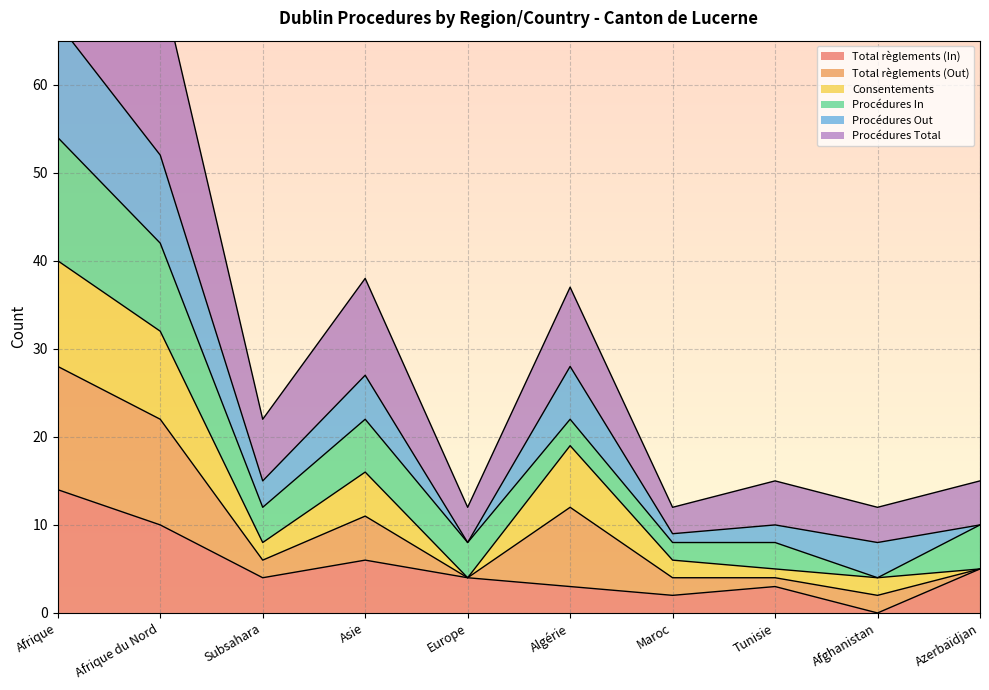

The Total règlements (In) series shows 9 at Afrique. True or false?

False